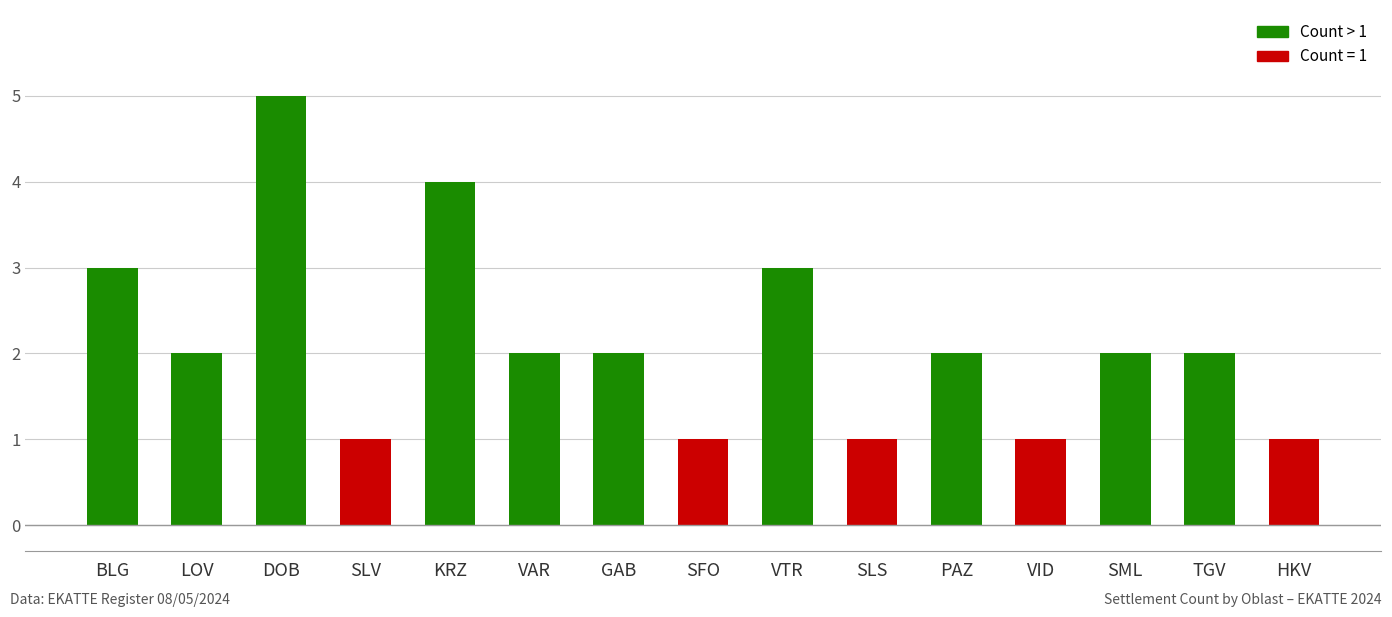

What position from the right is SLV?

12